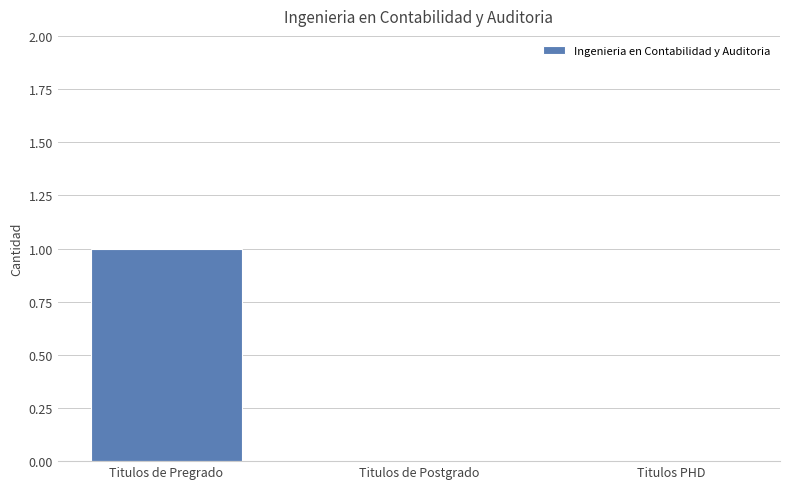

The chart shows a value of 1 at Titulos de Pregrado. True or false?

True